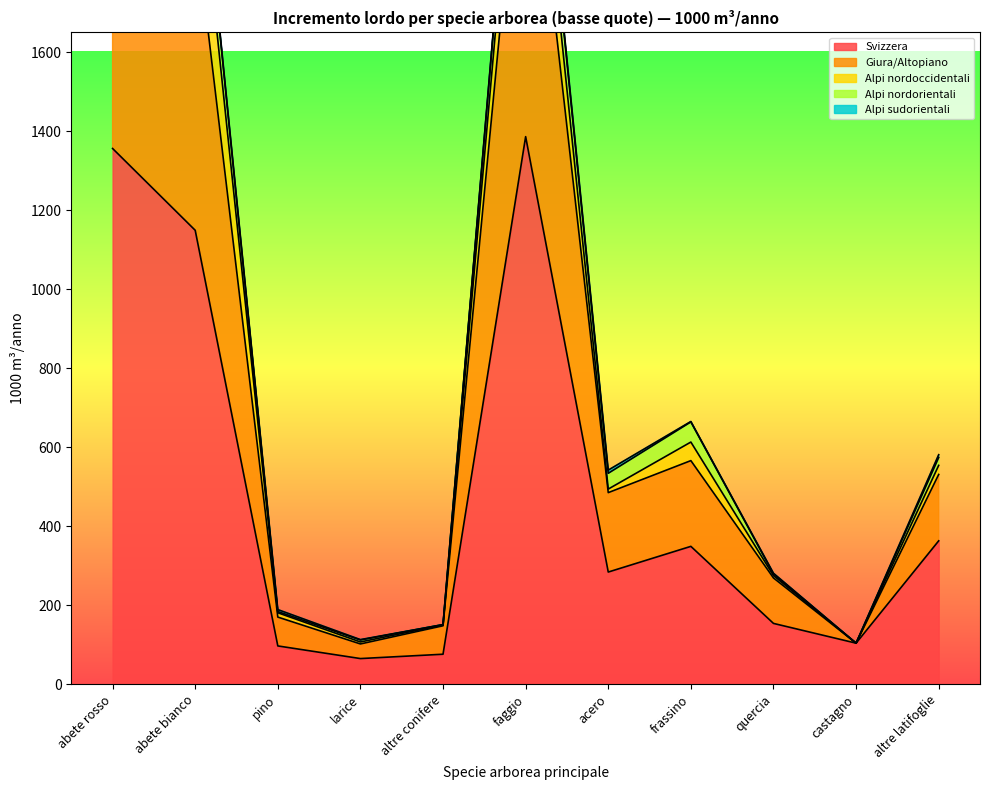

Reading right to left, list all the values displayed in this chart.

Svizzera: altre latifoglie=363	castagno=104	quercia=154	frassino=349	acero=284	faggio=1386	altre conifere=76	larice=65	pino=97	abete bianco=1149	abete rosso=1356
Giura/Altopiano: altre latifoglie=168	castagno=0	quercia=115	frassino=217	acero=201	faggio=951	altre conifere=72	larice=37	pino=73	abete bianco=779	abete rosso=1025
Alpi nordoccidentali: altre latifoglie=23	castagno=0	quercia=6	frassino=47	acero=9	faggio=179	altre conifere=2	larice=5	pino=11	abete bianco=248	abete rosso=167
Alpi nordorientali: altre latifoglie=20	castagno=0	quercia=4	frassino=51	acero=40	faggio=98	altre conifere=1	larice=5	pino=3	abete bianco=95	abete rosso=96
Alpi sudorientali: altre latifoglie=7	castagno=0	quercia=2	frassino=1	acero=8	faggio=8	altre conifere=0	larice=1	pino=5	abete bianco=6	abete rosso=12